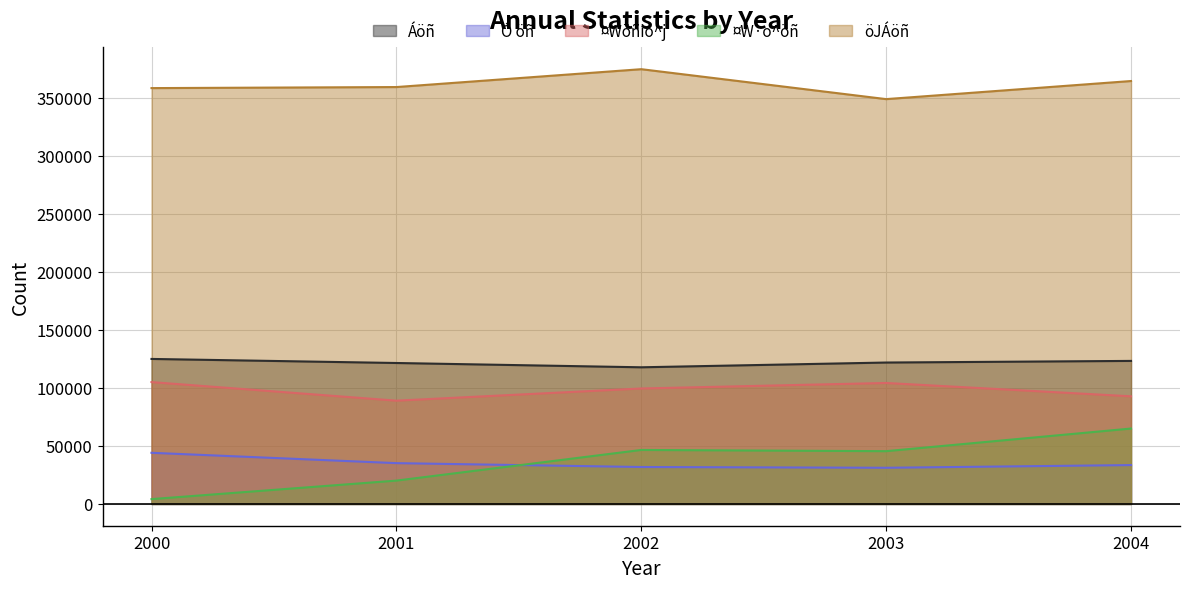

The value of ¤W·o^öñ at 2002 is 20217. True or false?

False